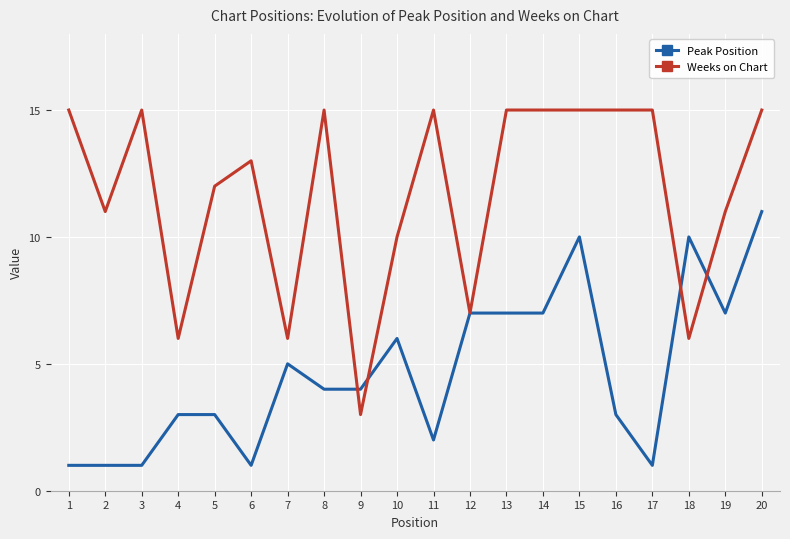

List the series in order of their peak value, lowest first.

Peak Position, Weeks on Chart